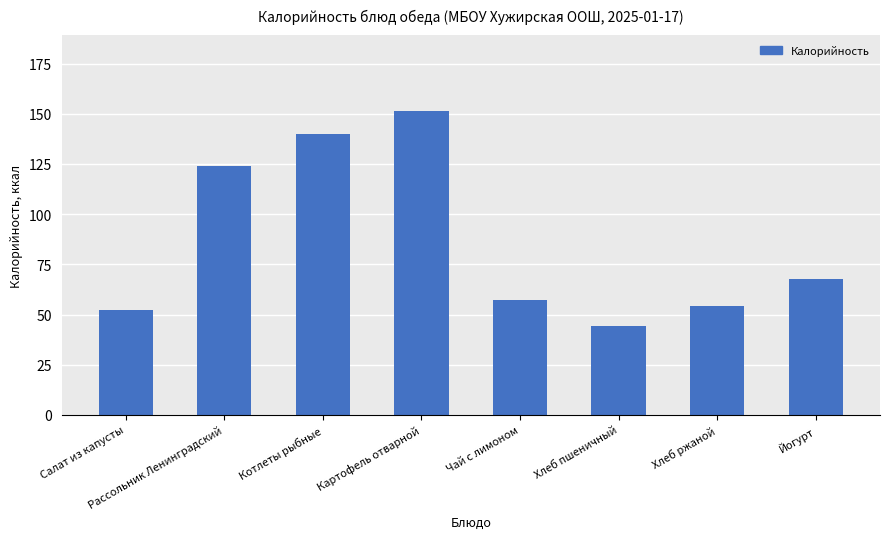

What is the difference between the maximum and minimum values?

107.0